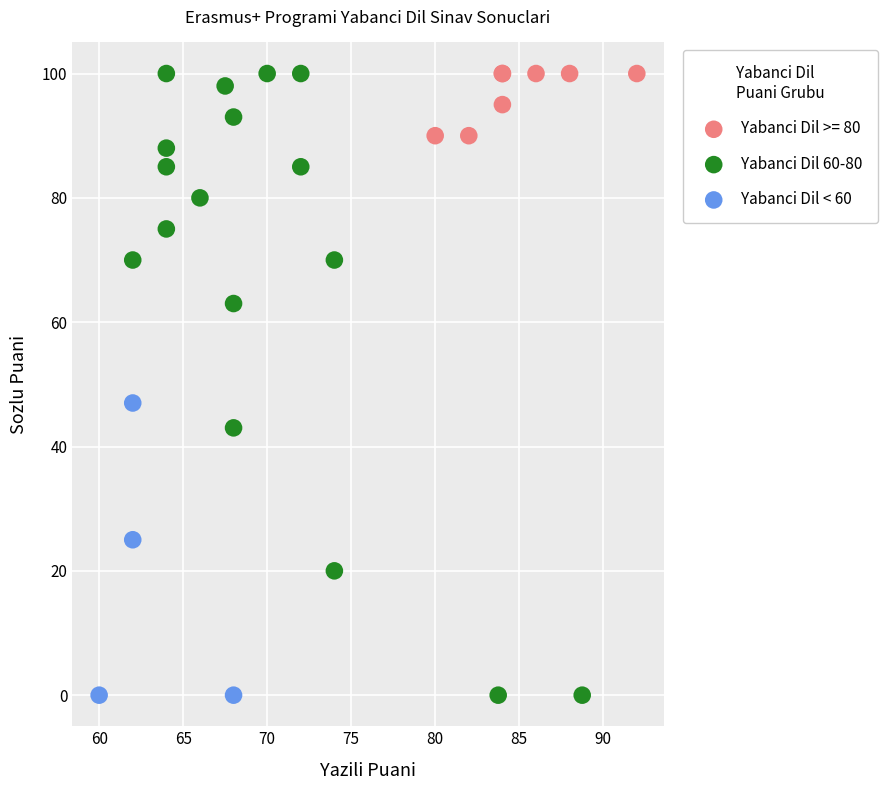

Which series has the largest Y range (max minus min)?

Yabanci Dil 60-80